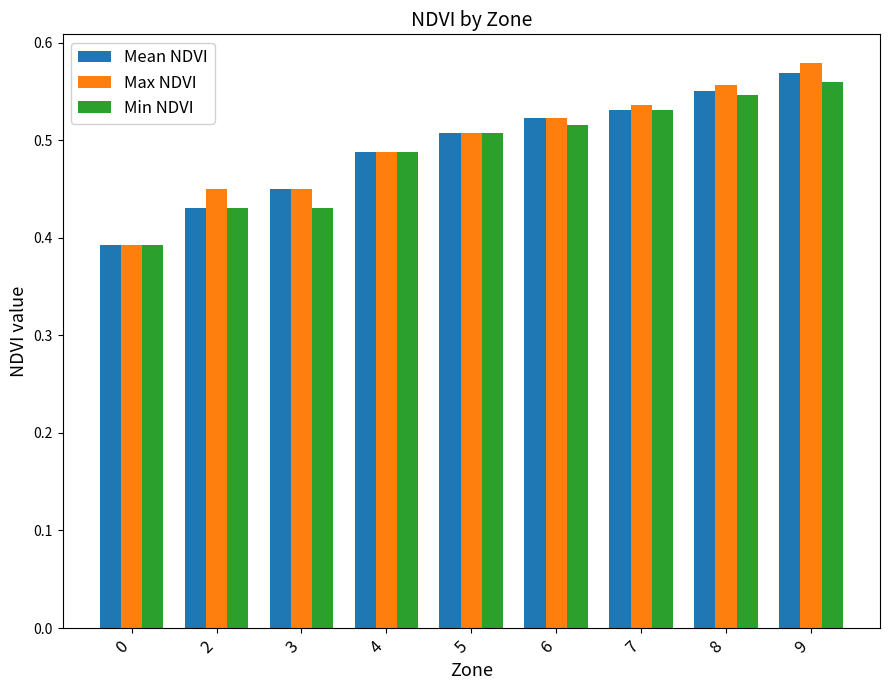

Rank the series by their average value, from highest to lowest.

Max NDVI, Mean NDVI, Min NDVI